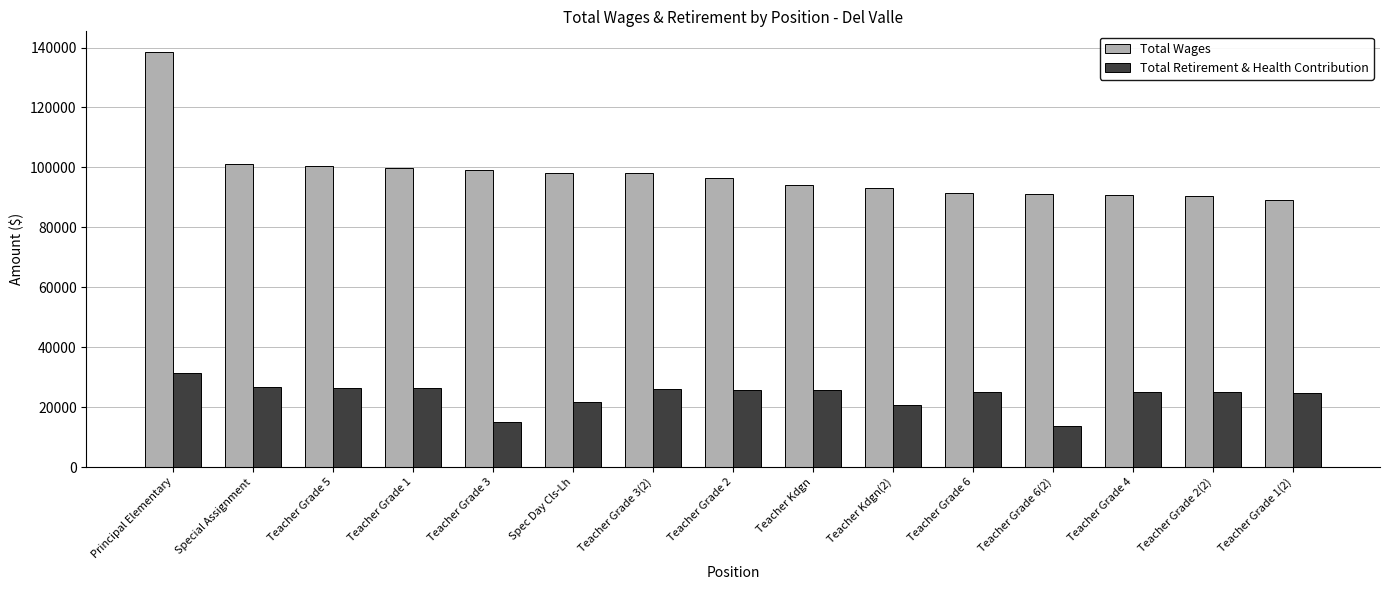

At how many categories does at least one series exceed 72638?

15